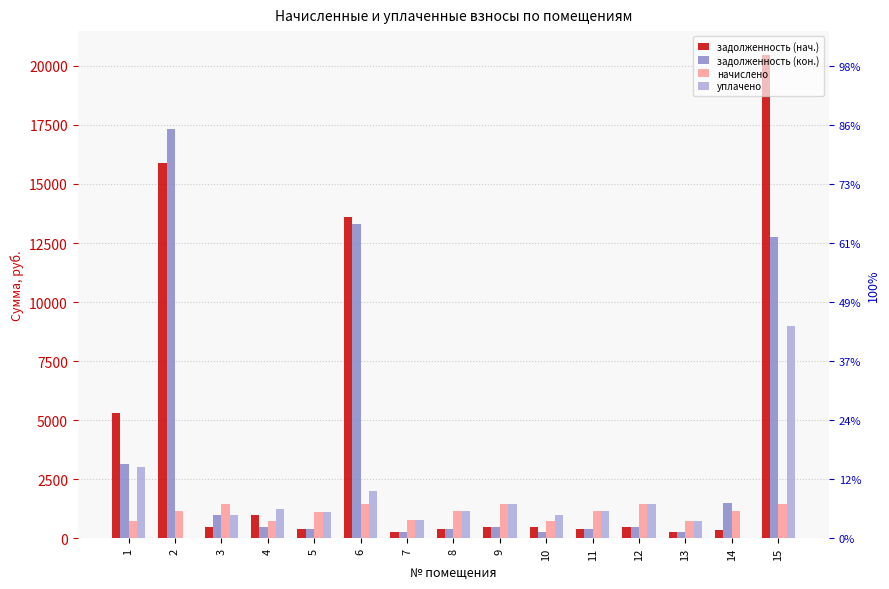

Reading left to right, transcribe all the data shown in this chart.

задолженность (нач.): 5325.4	15895.0	490.3	999.3	377.3	13600.1	252.0	379.4	489.6	501.1	380.2	488.9	250.6	342.9	20449.4
задолженность (кон.): 3145.6	17344.1	980.6	498.2	377.3	13297.7	252.0	379.4	489.6	250.6	380.2	488.9	250.6	1486.7	12751.6
начислено: 753.8	1138.3	1471.0	747.4	1131.8	1464.5	756.0	1138.3	1468.8	751.7	1140.5	1466.6	751.7	1140.5	1464.5
уплачено: 3000.0	0.0	980.6	1245.6	1131.8	2000.0	756.0	1138.3	1468.8	1002.2	1140.5	1466.6	751.7	0.0	9000.0